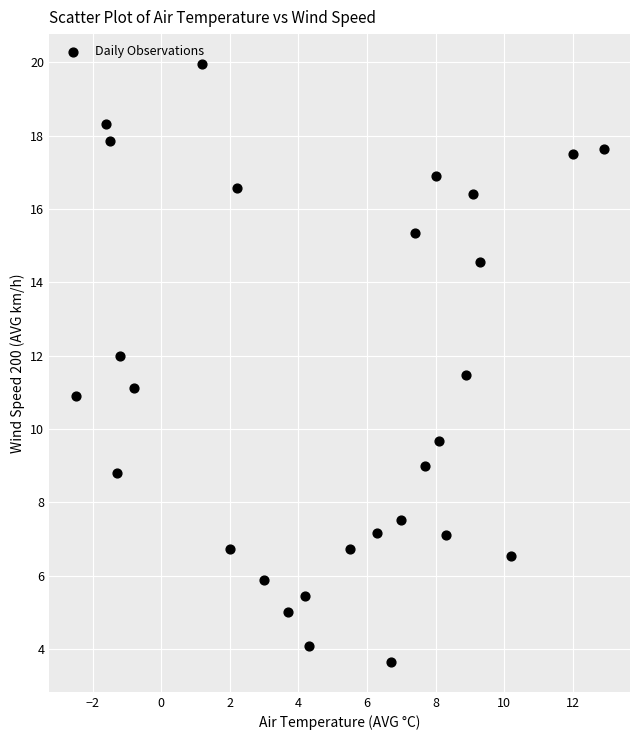

What is the range of X values (max minus min)?

15.4